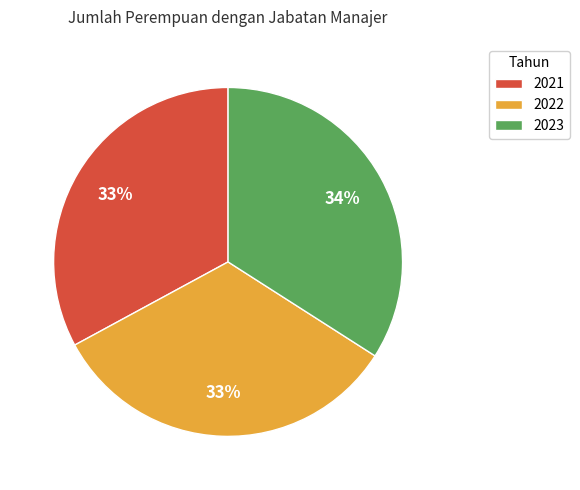

Approximately how many times larger is the value at 2022 compared to 2023?

1.0